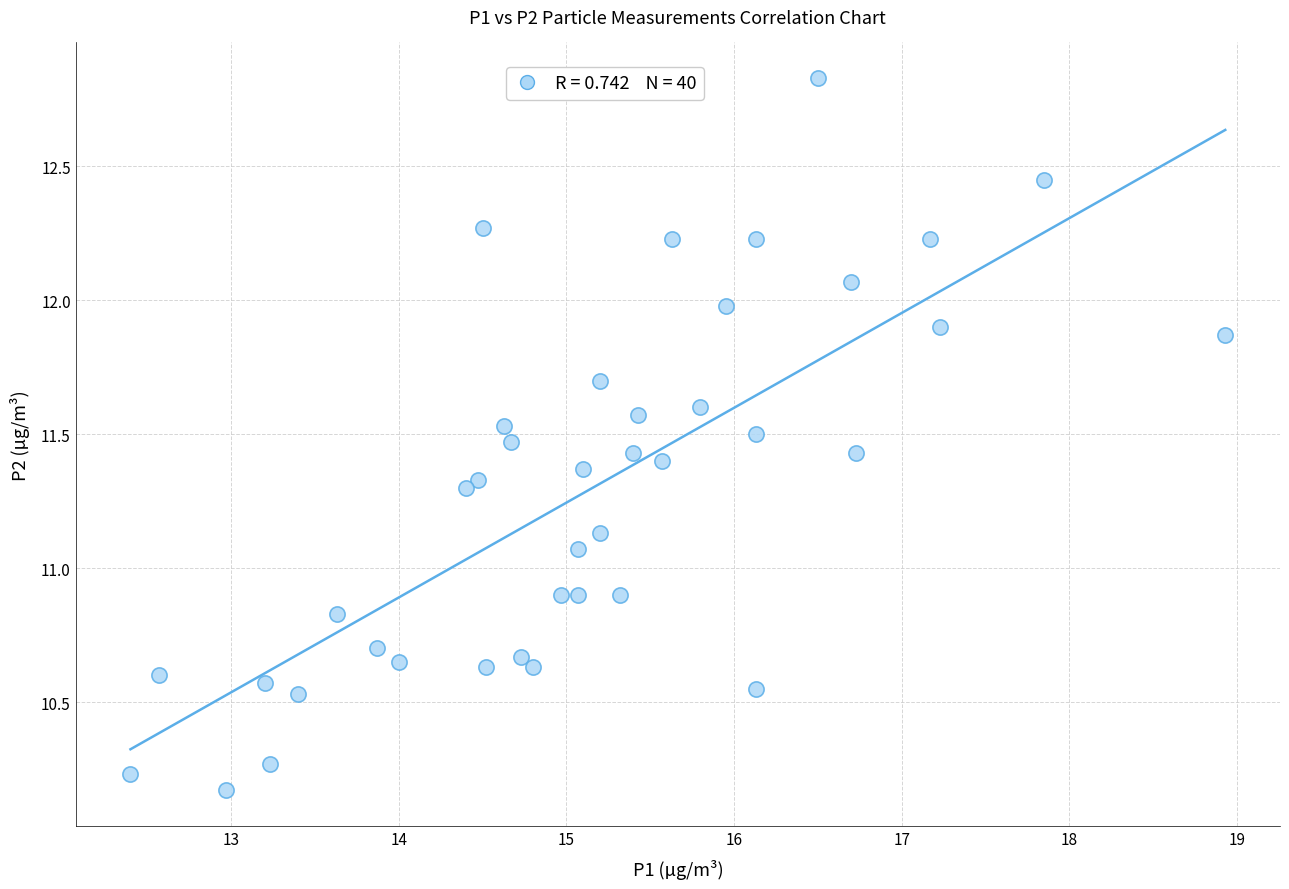

What is the range of Y values (max minus min)?

2.7